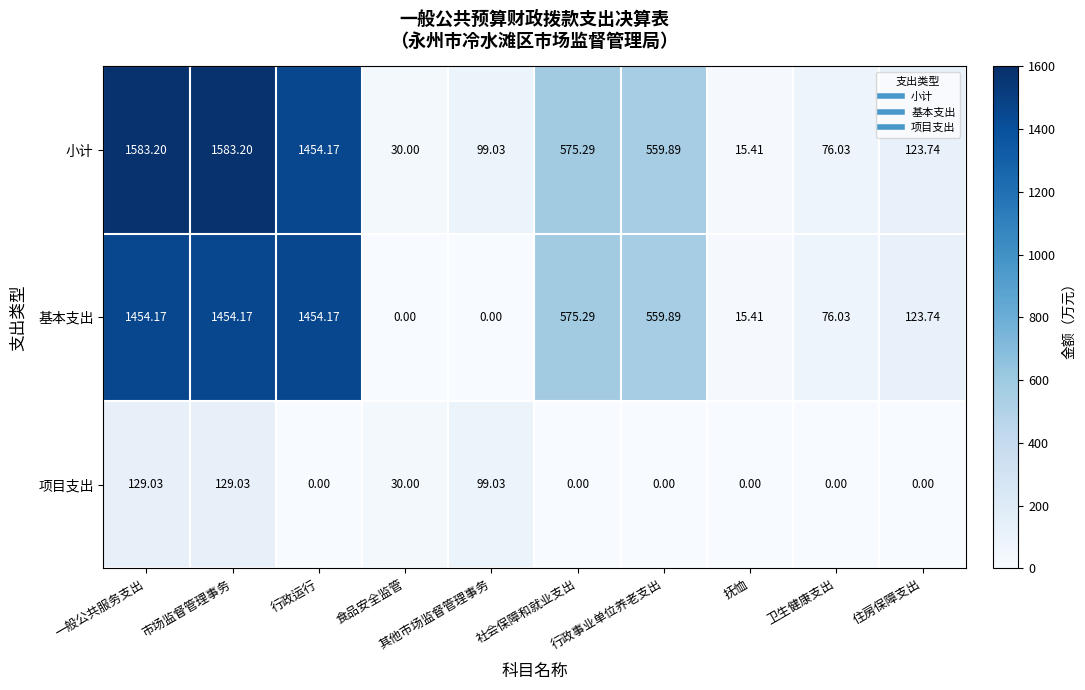

Which category has the lowest value in the 小计 series?

抚恤